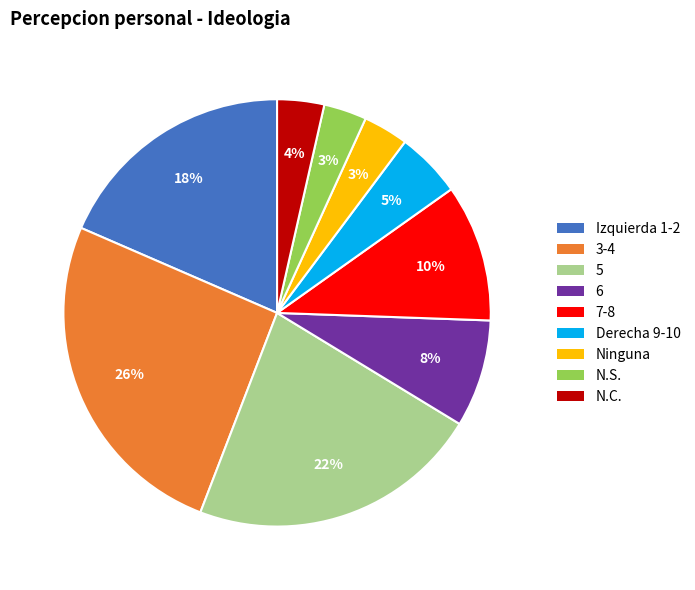

What is the largest slice in the pie chart?

3-4